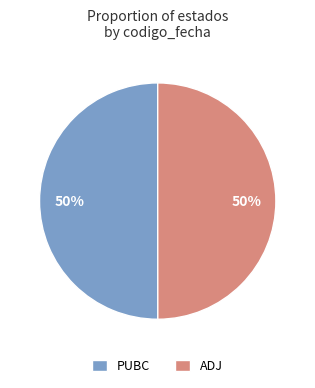

To the nearest percent, what percentage of the pie is PUBC?

50%